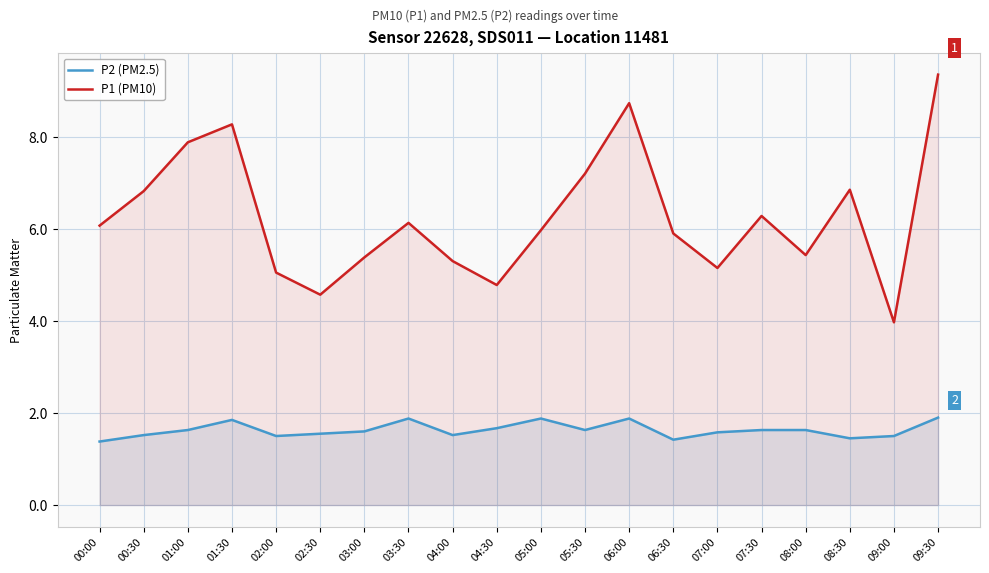

How many data points does each series have?

20